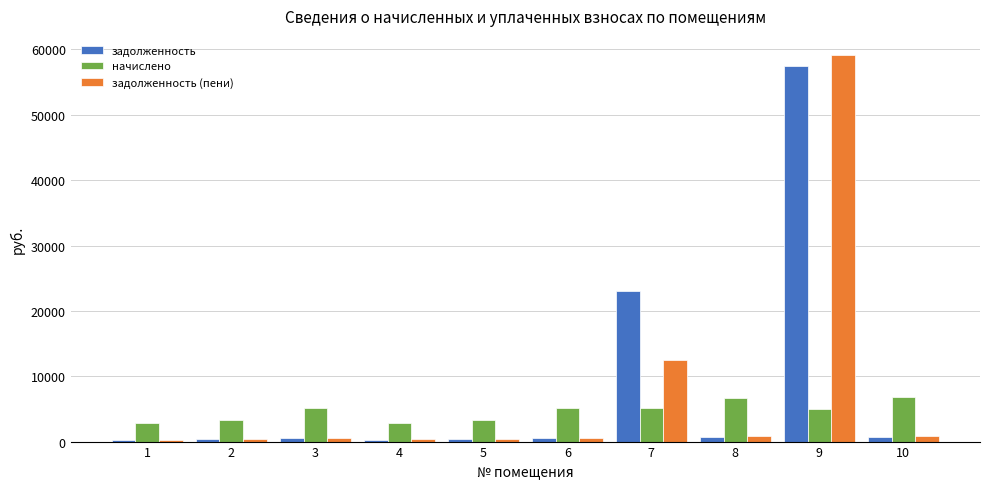

At which category is the sum across all series the highest?

9